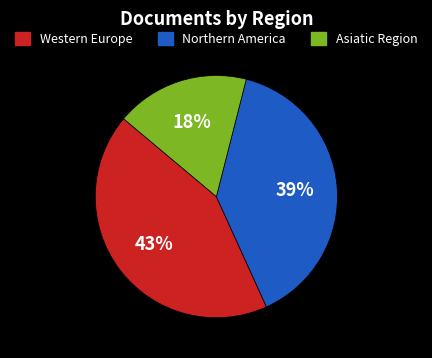

To the nearest percent, what is the difference between the largest and smallest slice percentages?

25%